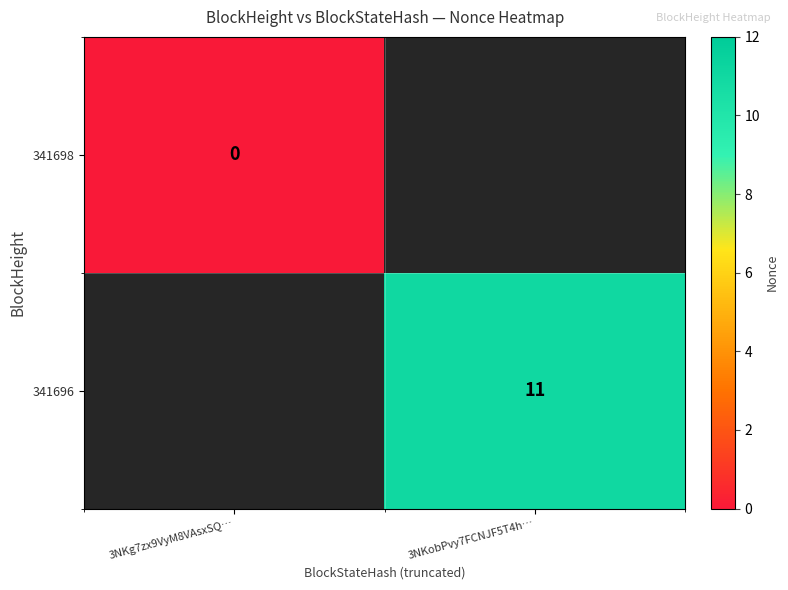

The 341696 series shows 17 at 3NKobPvy7FCNJF5T4h…. True or false?

False